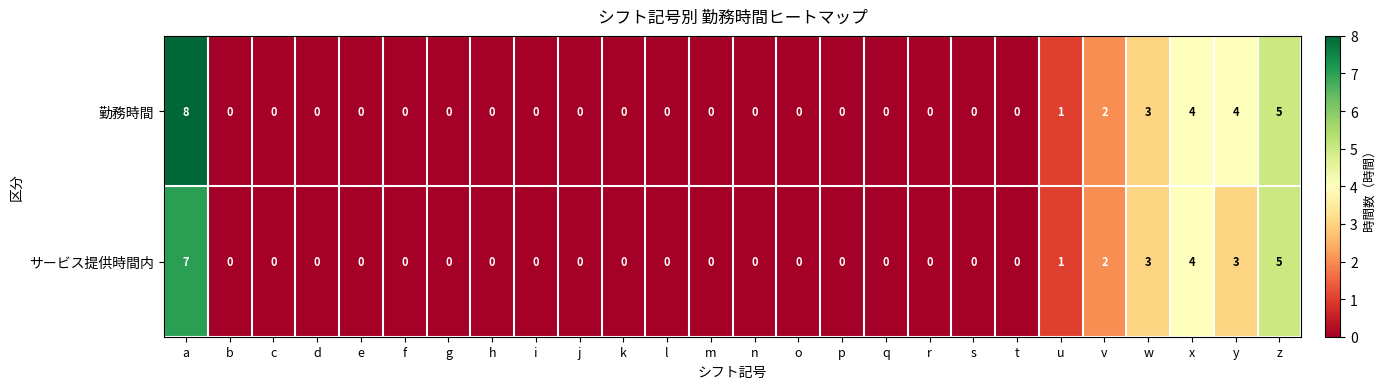

Count the number of data series in this chart.

2